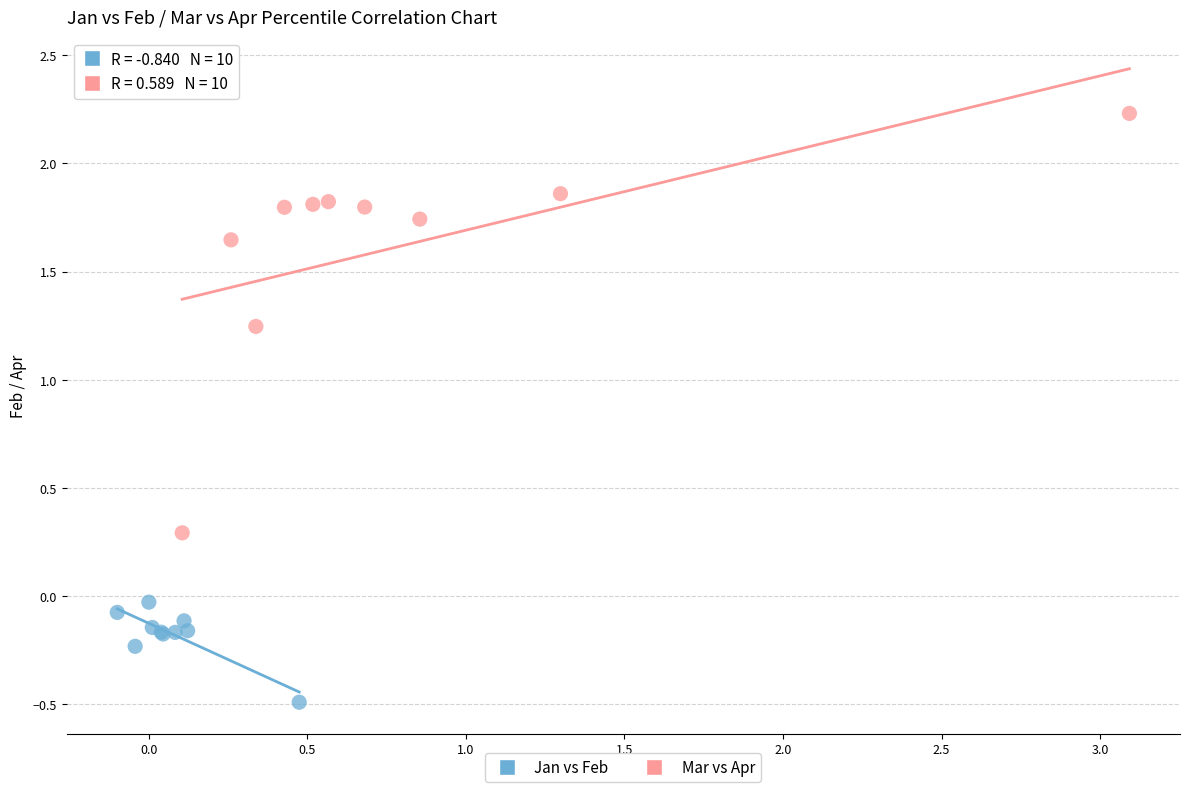

Which series has the largest Y range (max minus min)?

Mar vs Apr